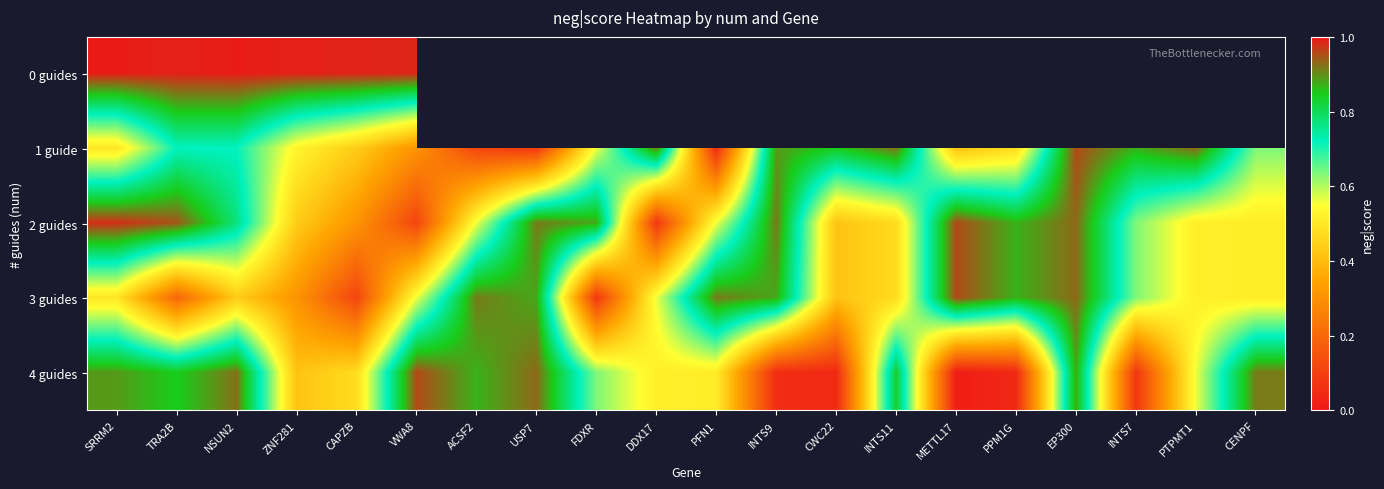

How many categories are shown in the chart?

20